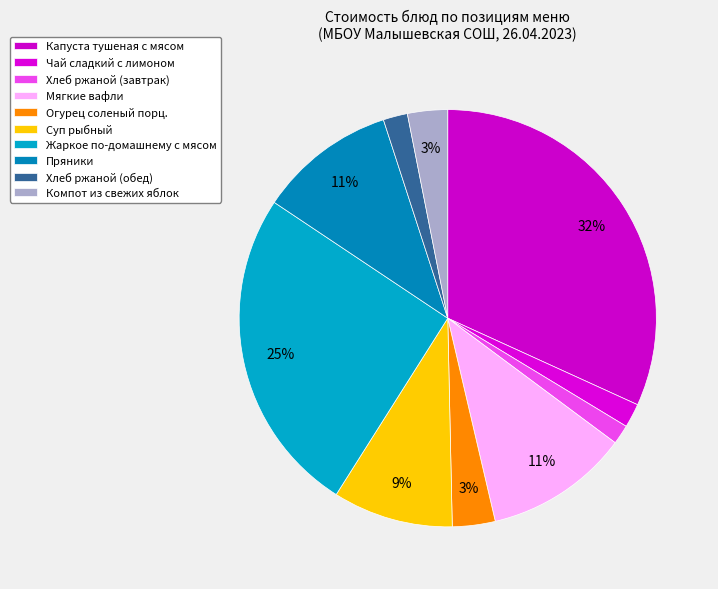

How many segments does this pie chart have?

10